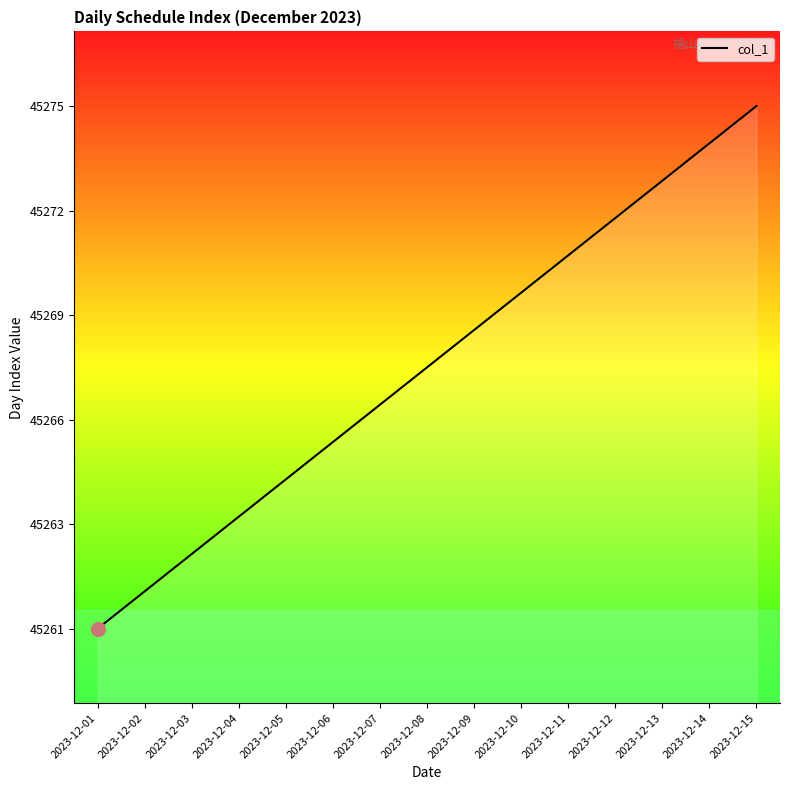

Which label corresponds to the largest value in the chart?

2023-12-15